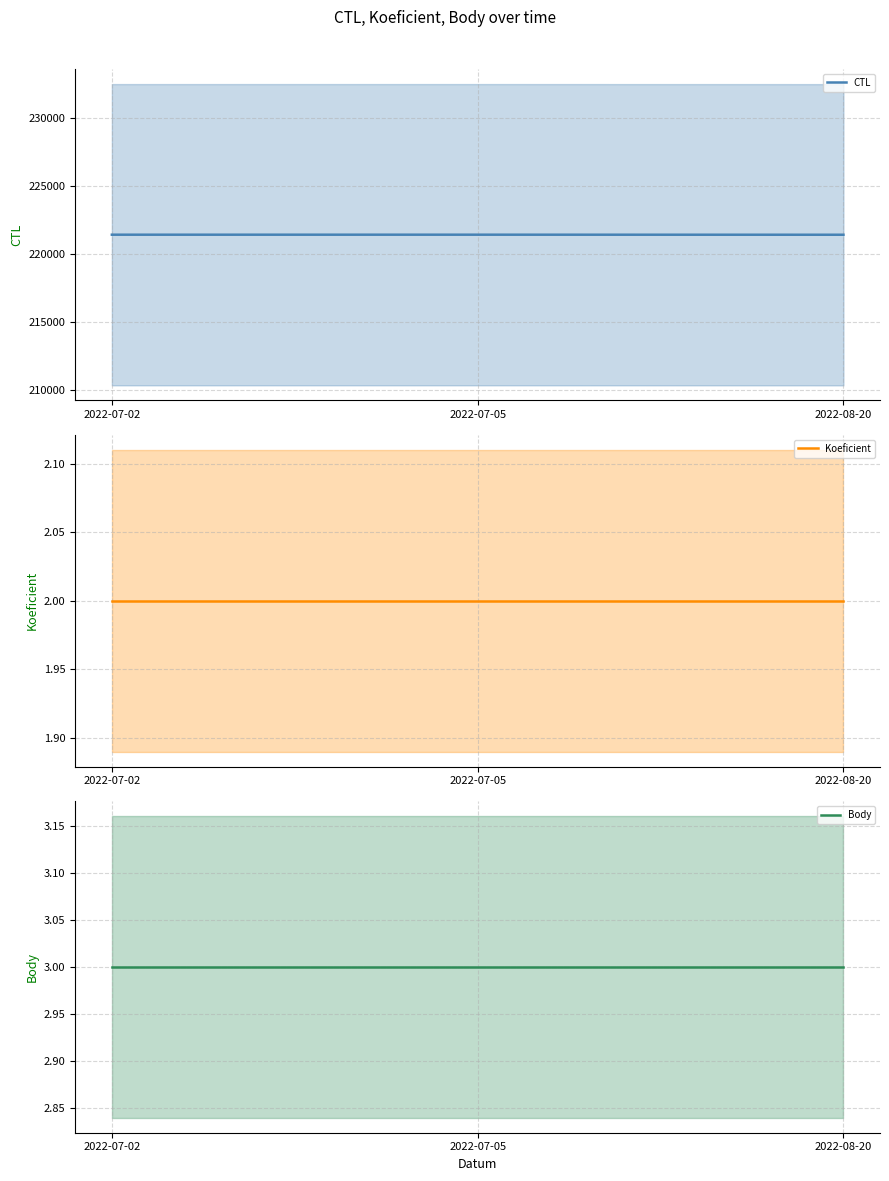

What is the sum of the Body values at 2022-07-05 and 2022-08-20?

6